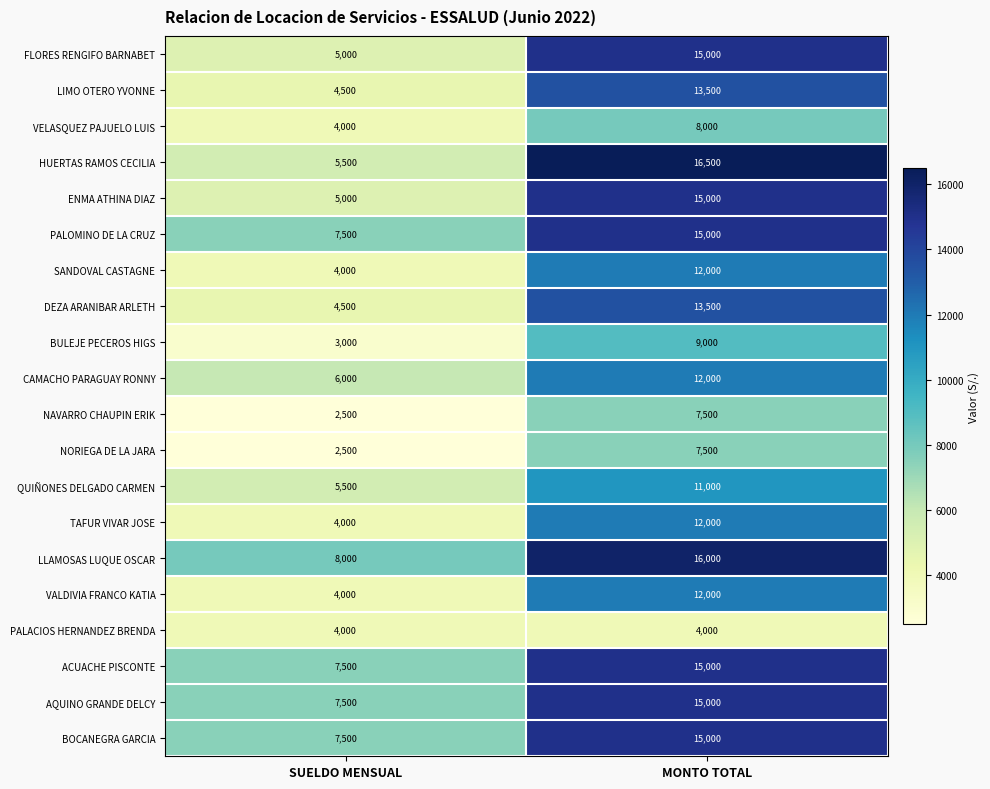

How many distinct data groups are displayed?

20